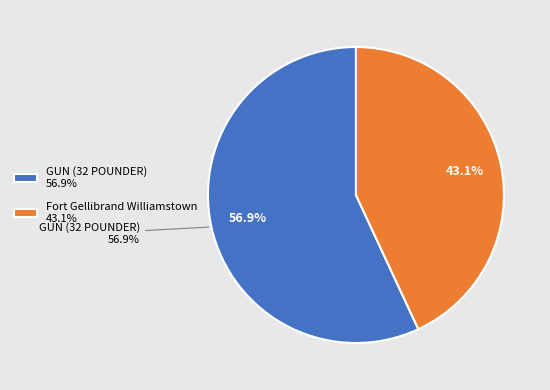

How many segments does this pie chart have?

2